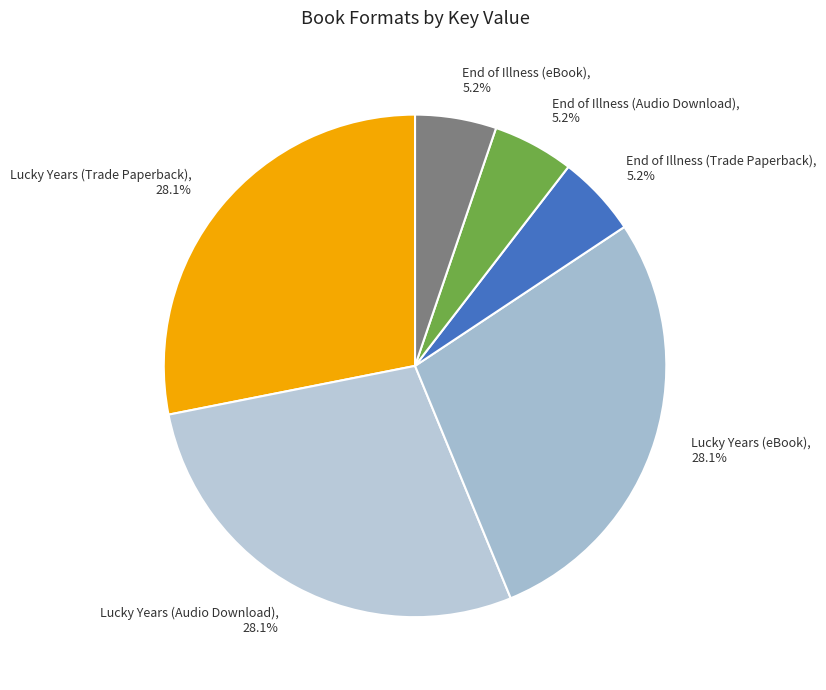

Do End of Illness (eBook) and End of Illness (Trade Paperback) together represent more than half of the pie?

No